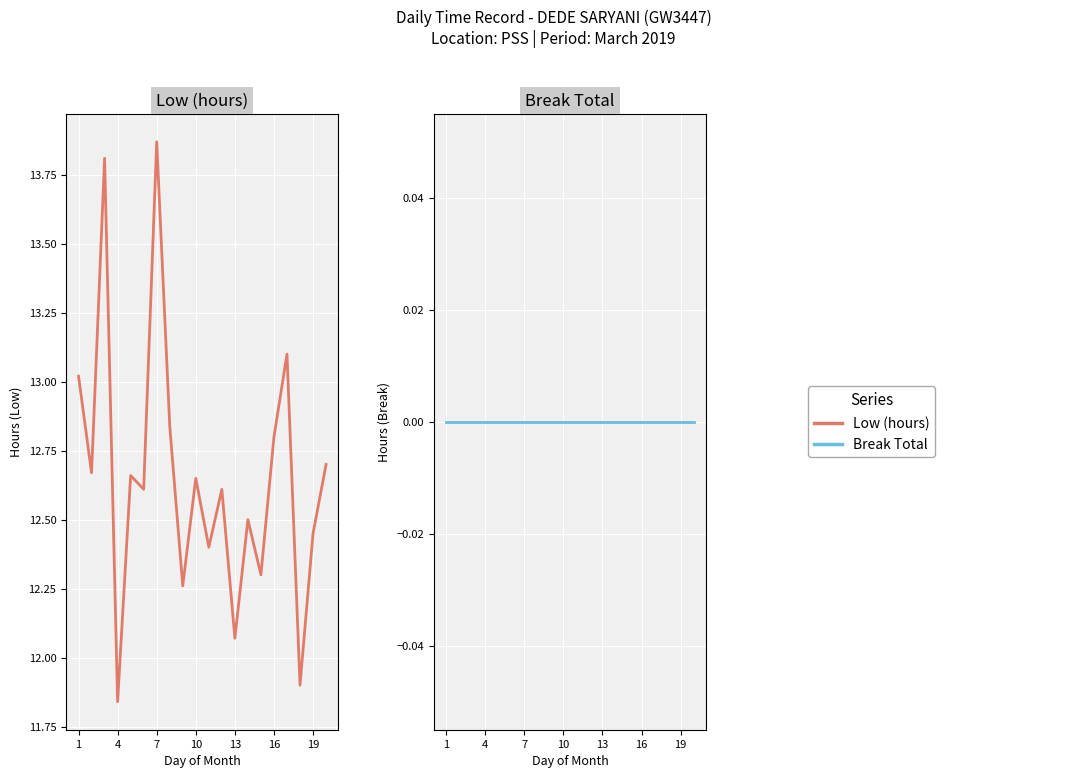

True or false: Break Total has more than 1 interior local peaks.

False